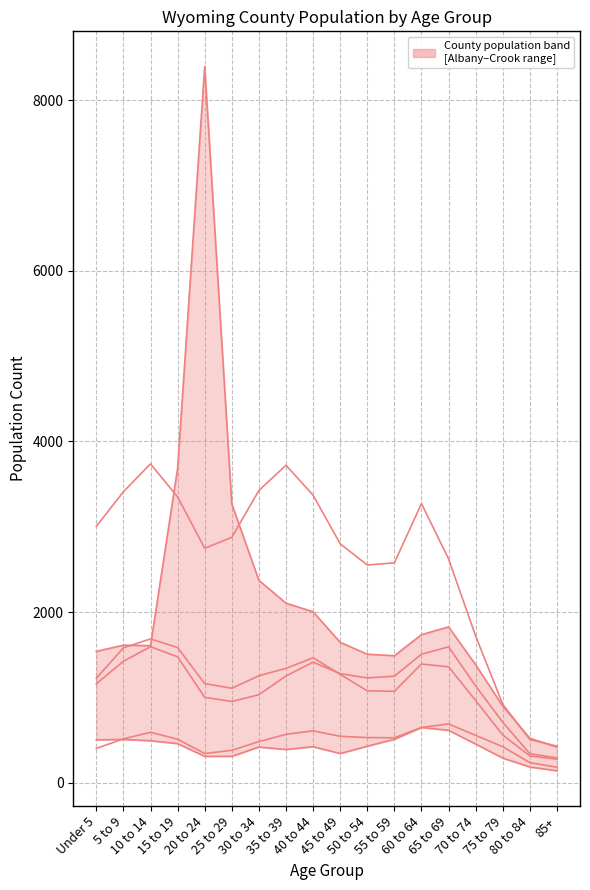

True or false: Uinta and Campbell intersect in this chart.

False